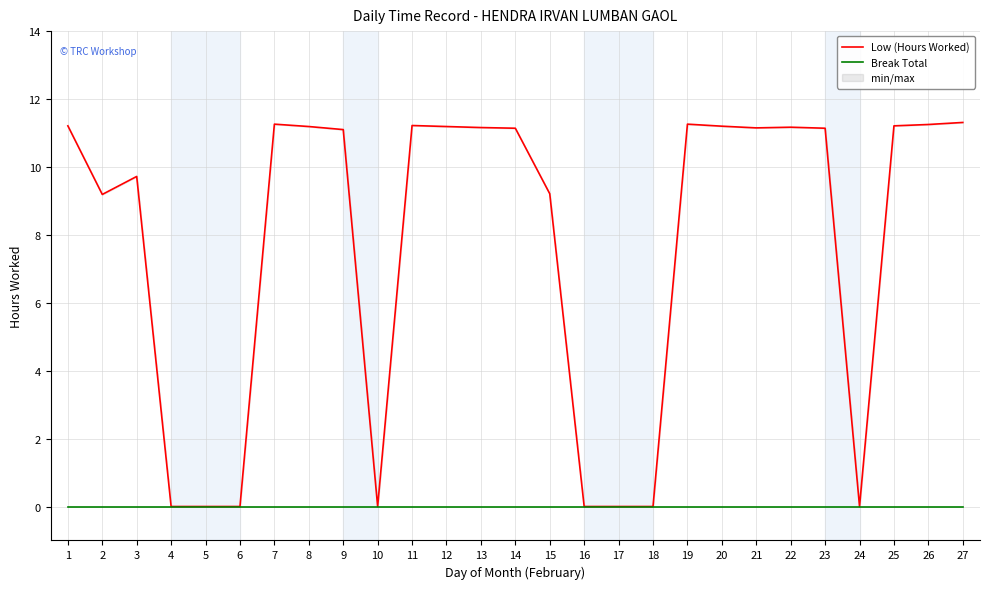

True or false: Low (Hours Worked) and Break Total intersect in this chart.

False